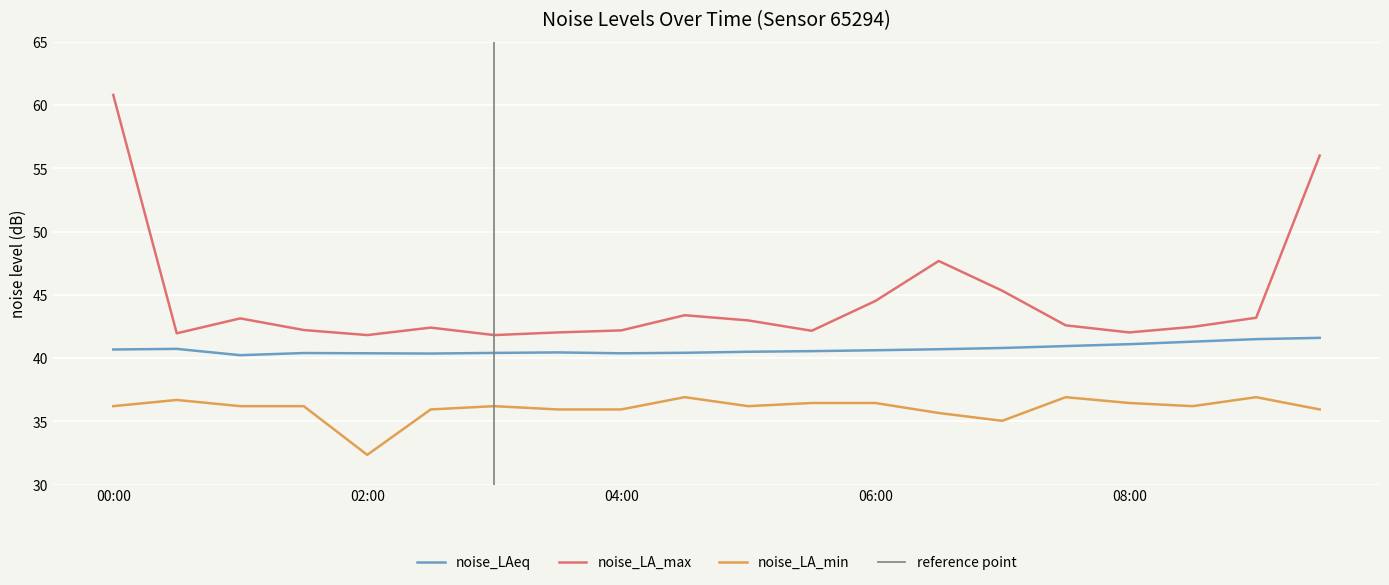

True or false: noise_LA_min has more than 0 points higher than both neighbors.

True